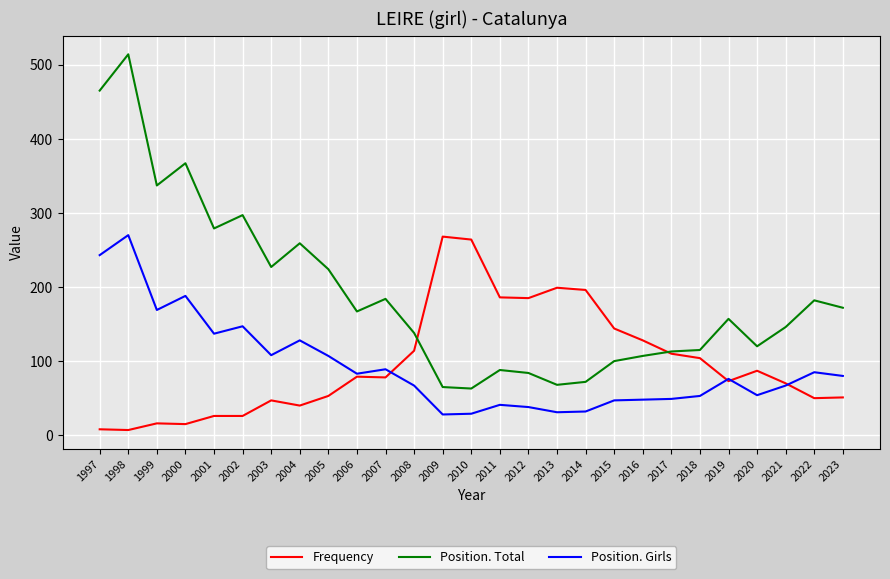

Is it true that Position. Total equals 138 at 2008?

True